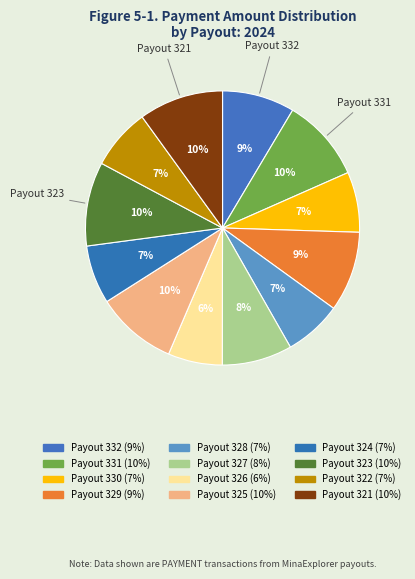

Rank the categories by value from highest to lowest.

Payout 321, Payout 323, Payout 331, Payout 325, Payout 329, Payout 332, Payout 327, Payout 322, Payout 330, Payout 324, Payout 328, Payout 326